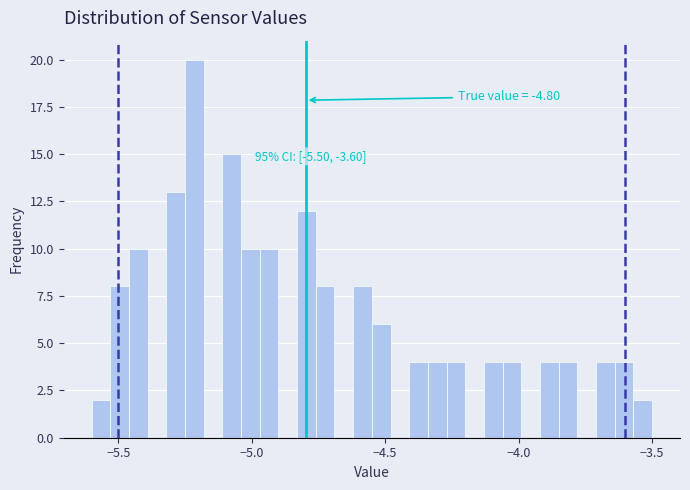

Read against the x-axis, roughly where is the centre of the tallest bar?

-5.20